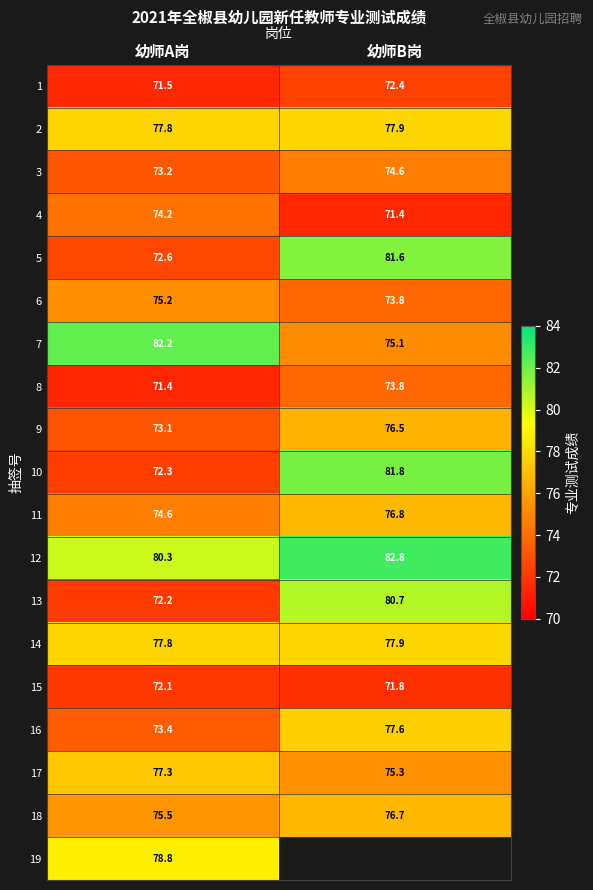

What is the greatest value displayed?

82.8